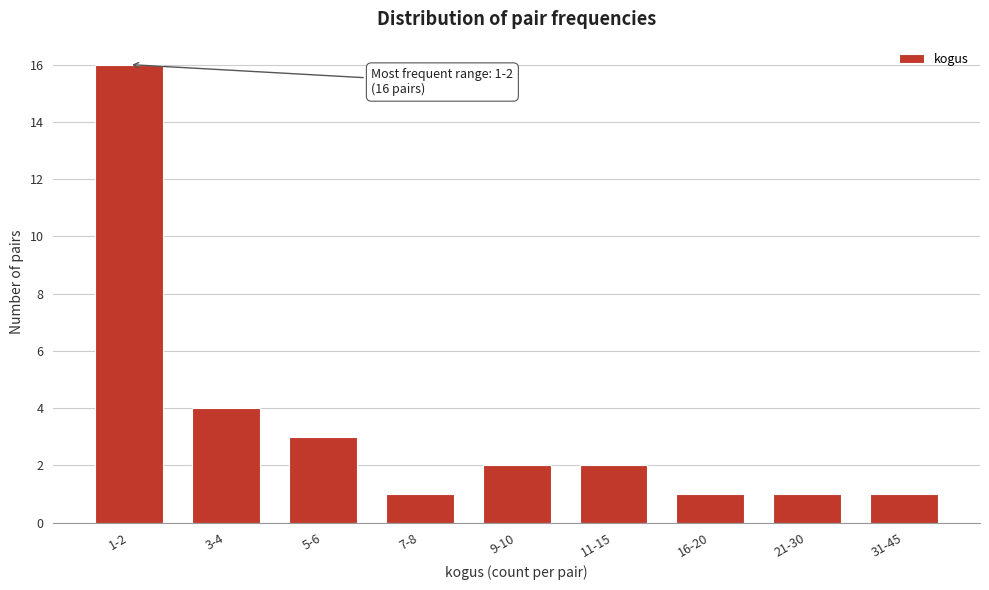

Reading left to right, what are all the values shown in this chart?

16	4	3	1	2	2	1	1	1